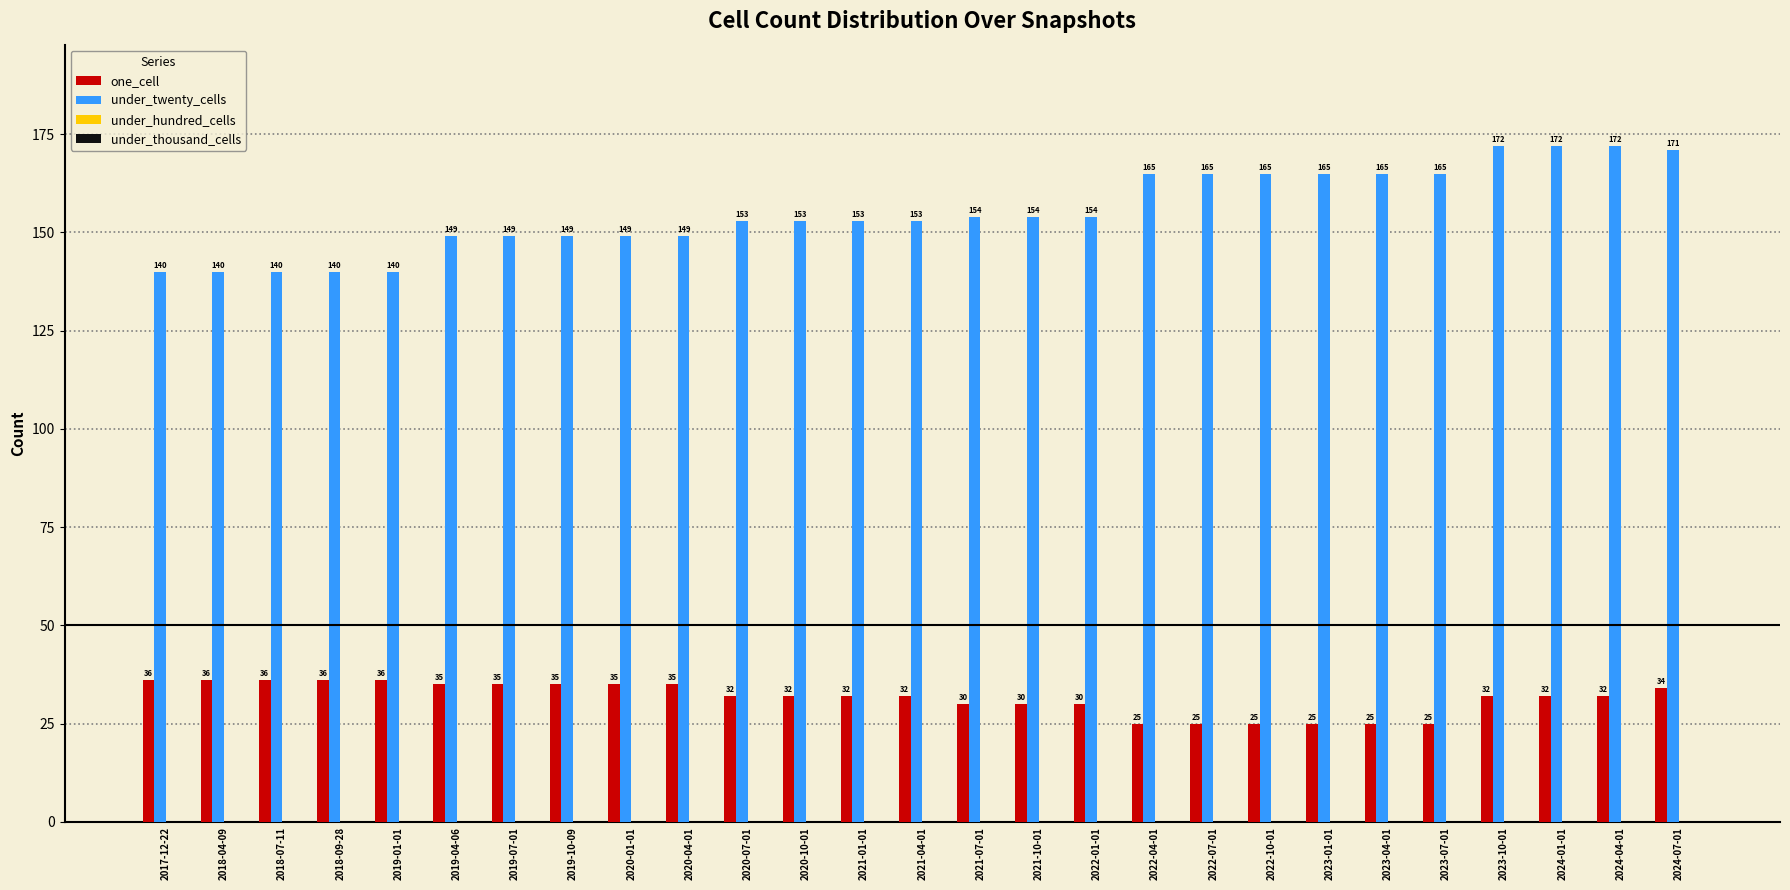

What is the maximum value shown in the chart?

172